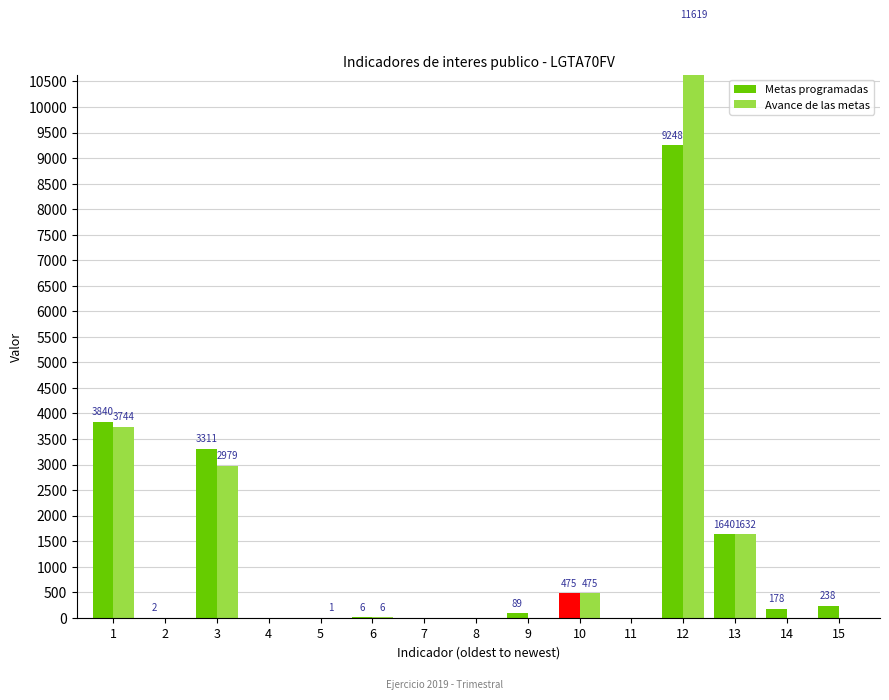

Between 15 and 11, which is larger?

15